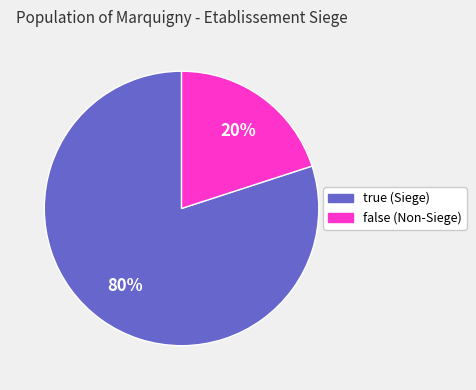

Count the number of slices in the pie.

2